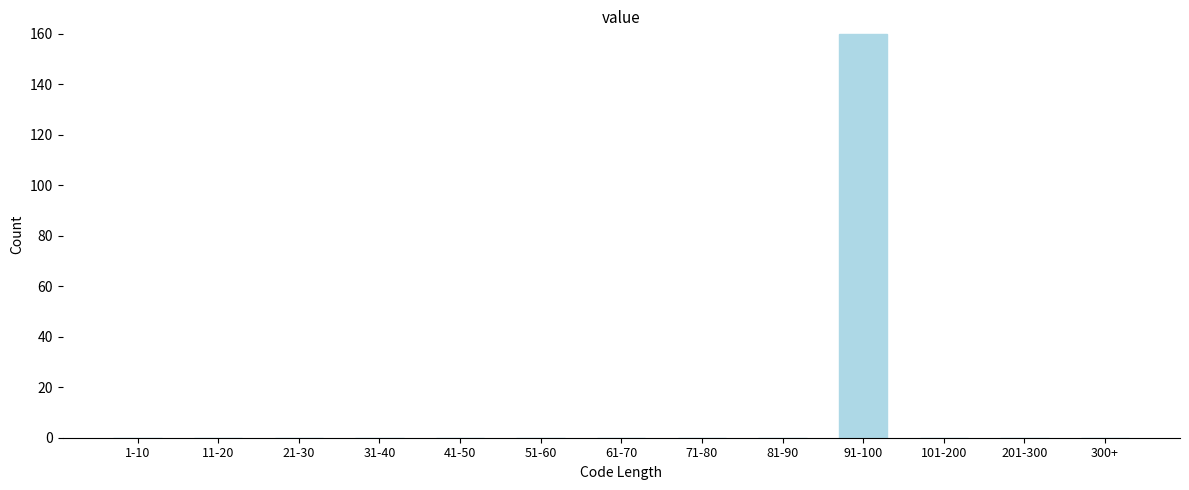

Reading left to right, extract all data points from this chart.

1-10=0	11-20=0	21-30=0	31-40=0	41-50=0	51-60=0	61-70=0	71-80=0	81-90=0	91-100=160	101-200=0	201-300=0	300+=0